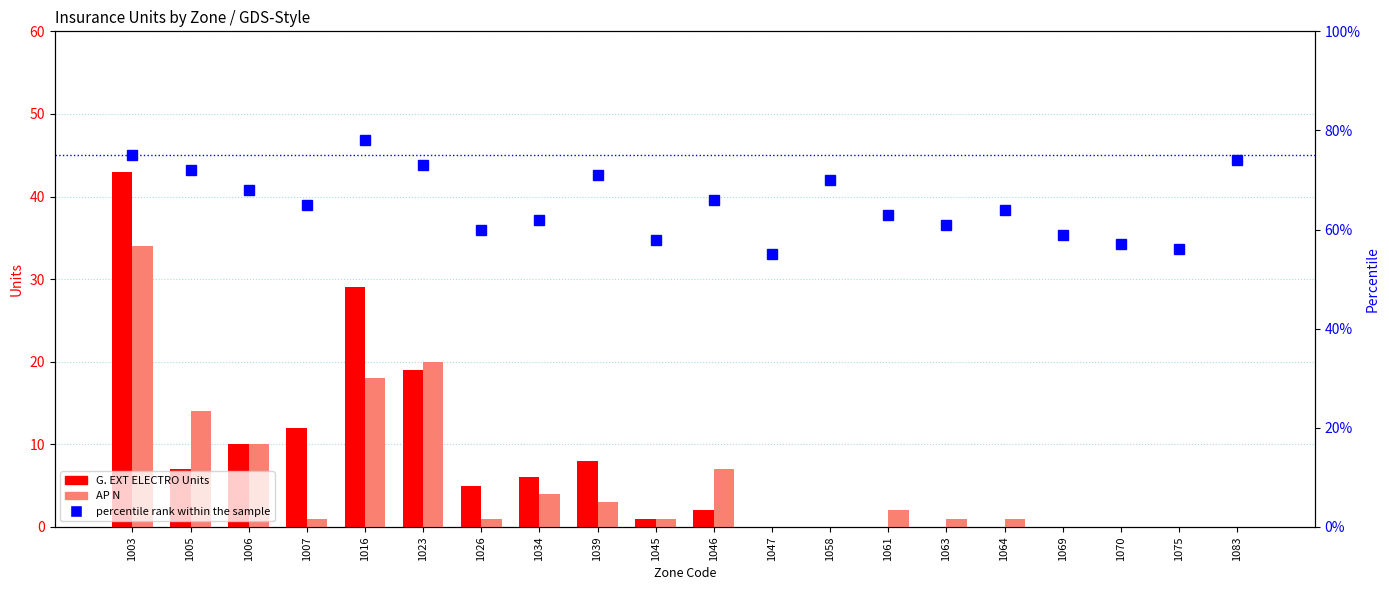

The value of AP N at 1034 is 6. True or false?

False